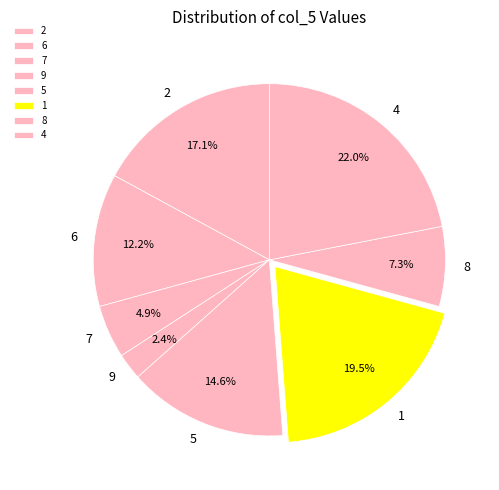

Between 4 and 2, which is larger?

4